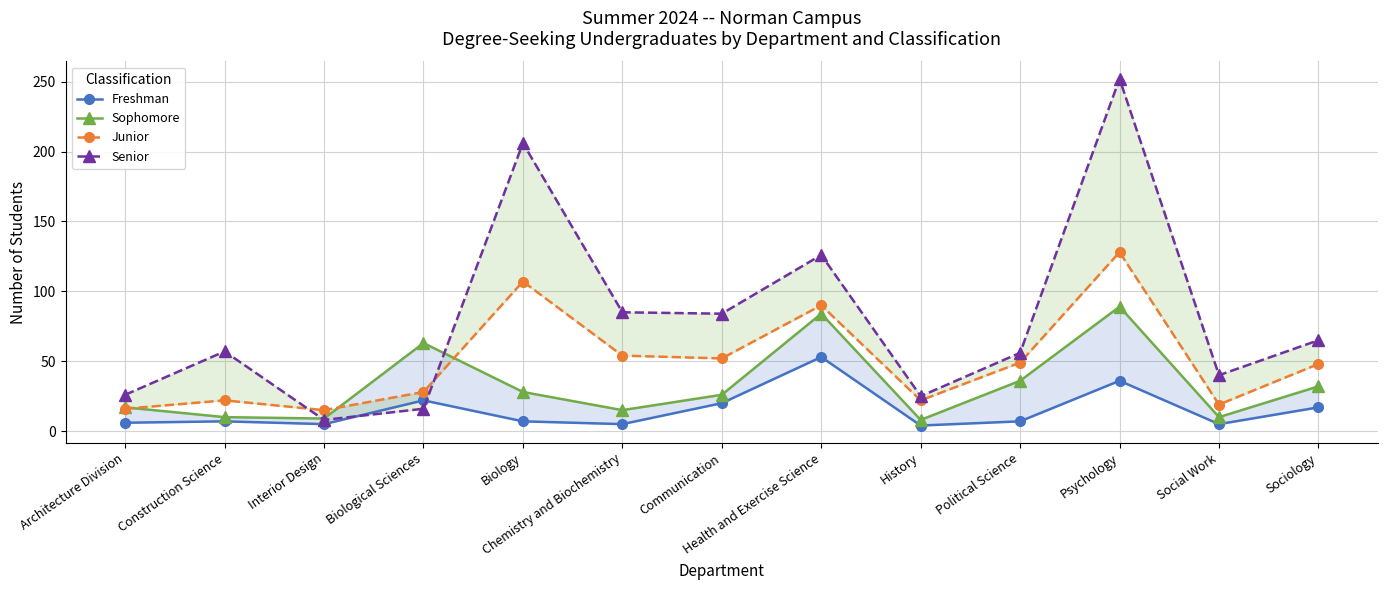

What is the sum of the Freshman values at Construction Science and Biological Sciences?

29